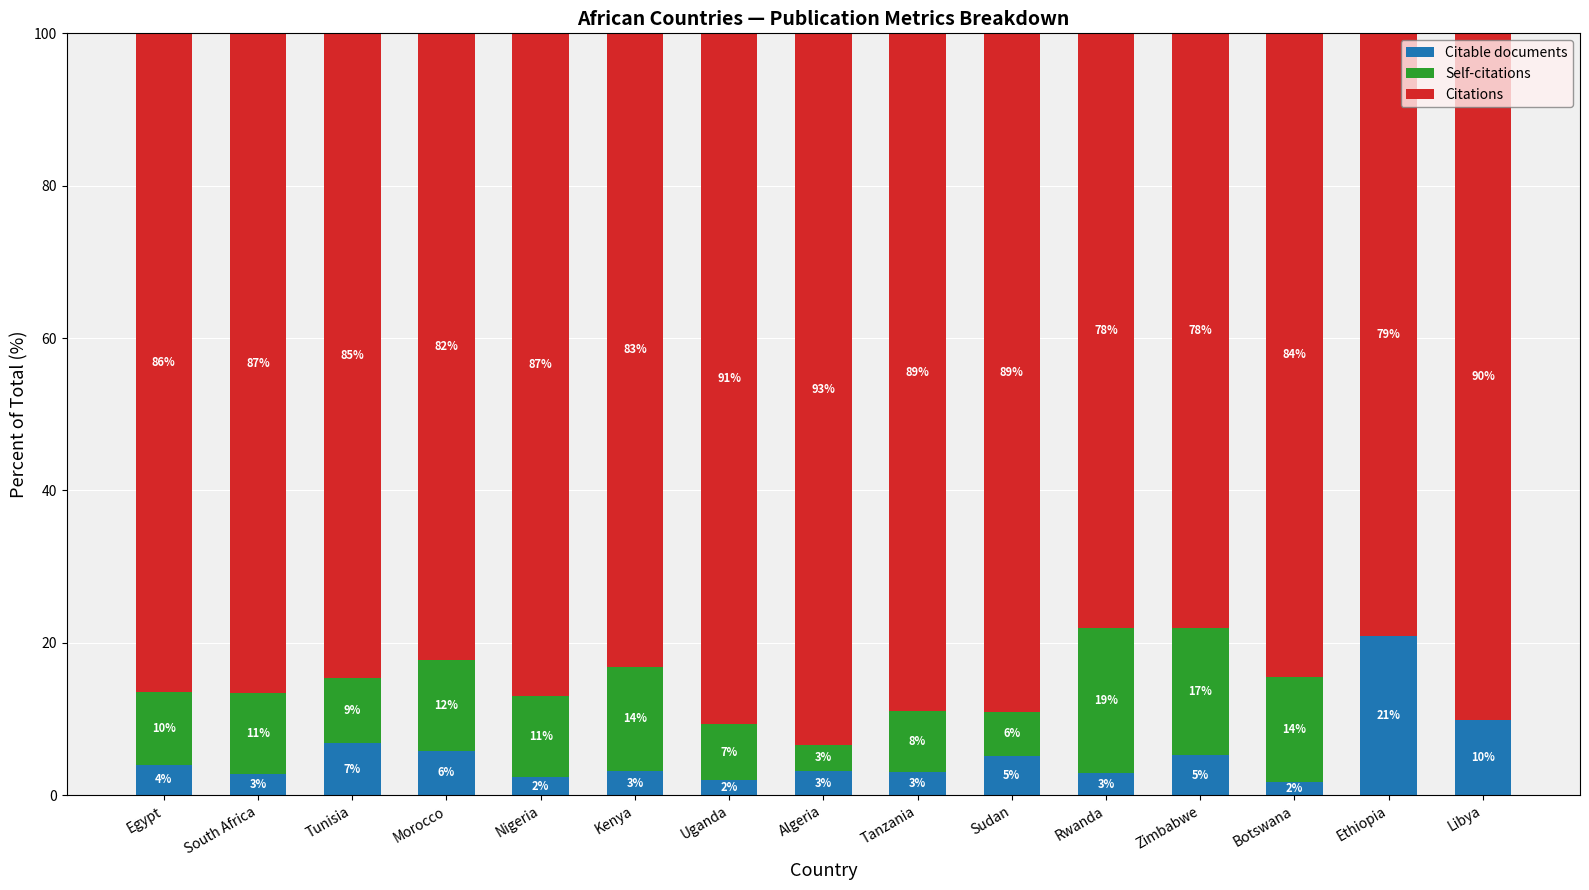

At which label is Citable documents closest to 11?

Libya